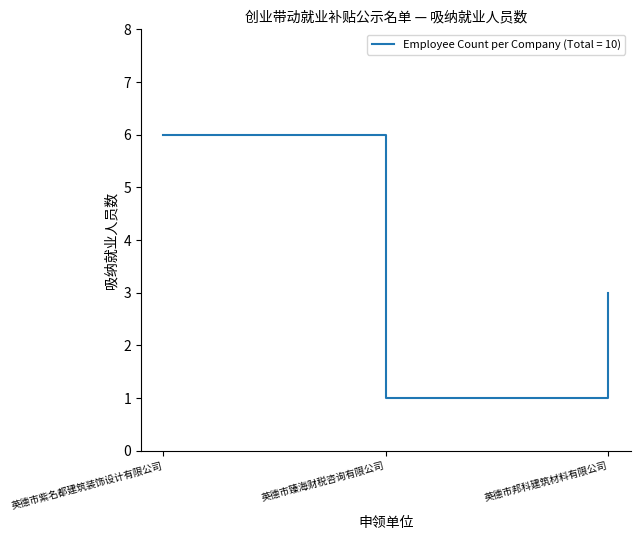

Approximately how many times larger is the value at 英德市紫名都建筑装饰设计有限公司 compared to 英德市邦科建筑材料有限公司?

2.0